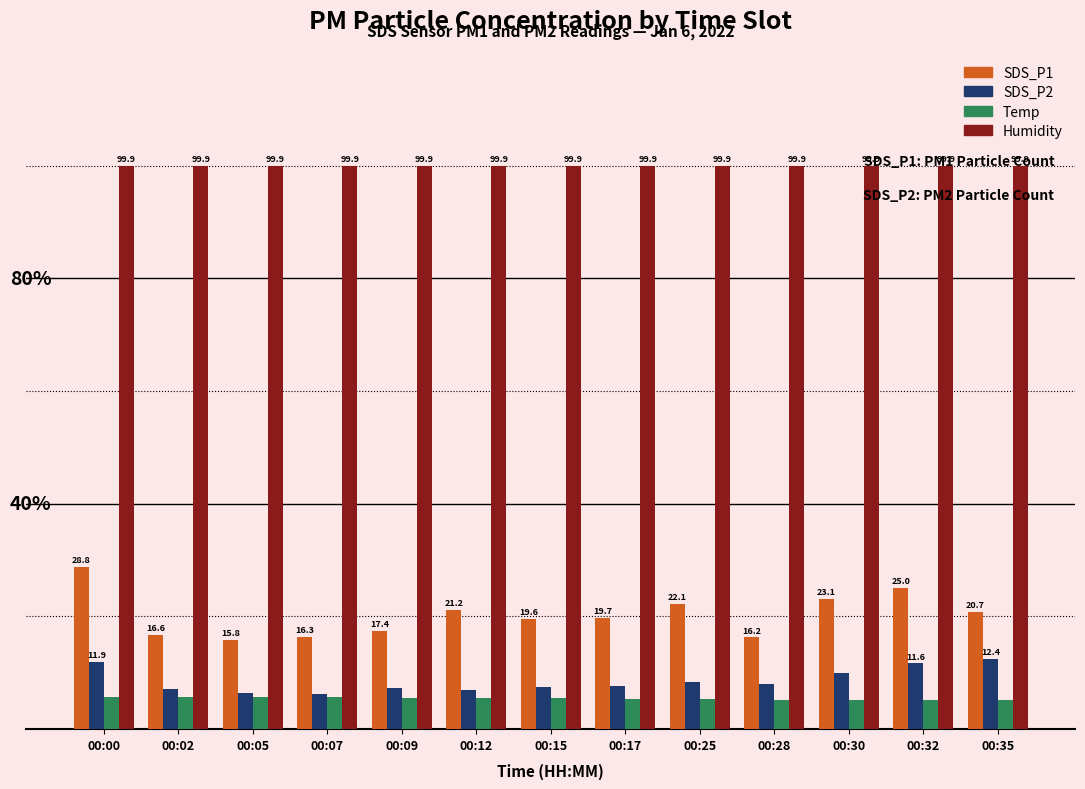

At which category is the sum across all series the highest?

00:00